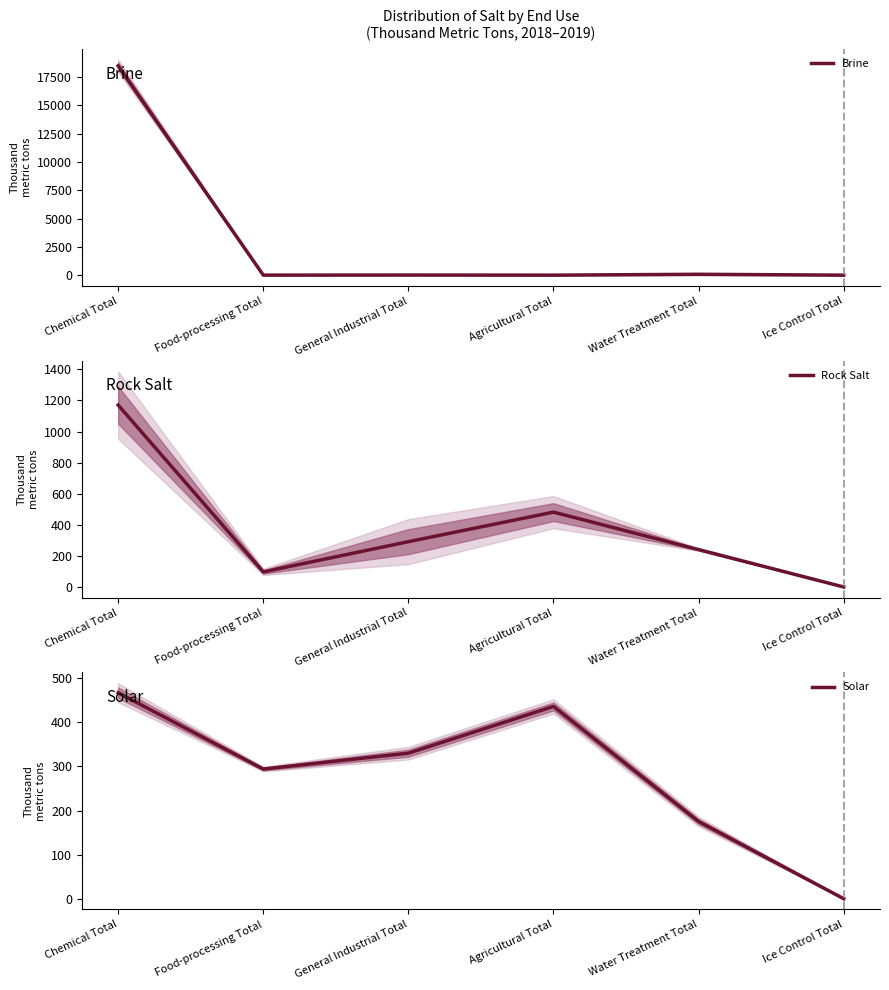

At General Industrial Total, list the series in order from smallest to largest.

Brine, Rock Salt, Solar